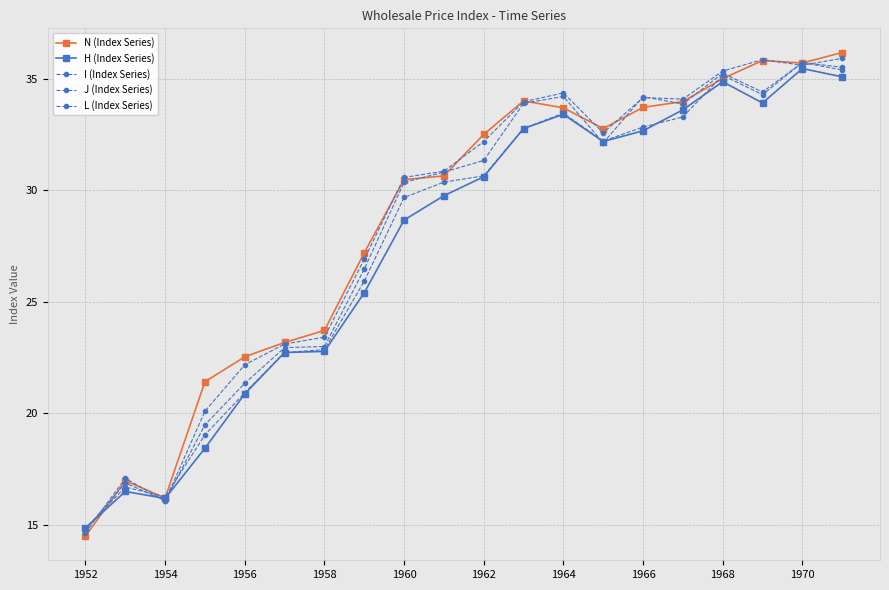

How many categories are shown in the chart?

20